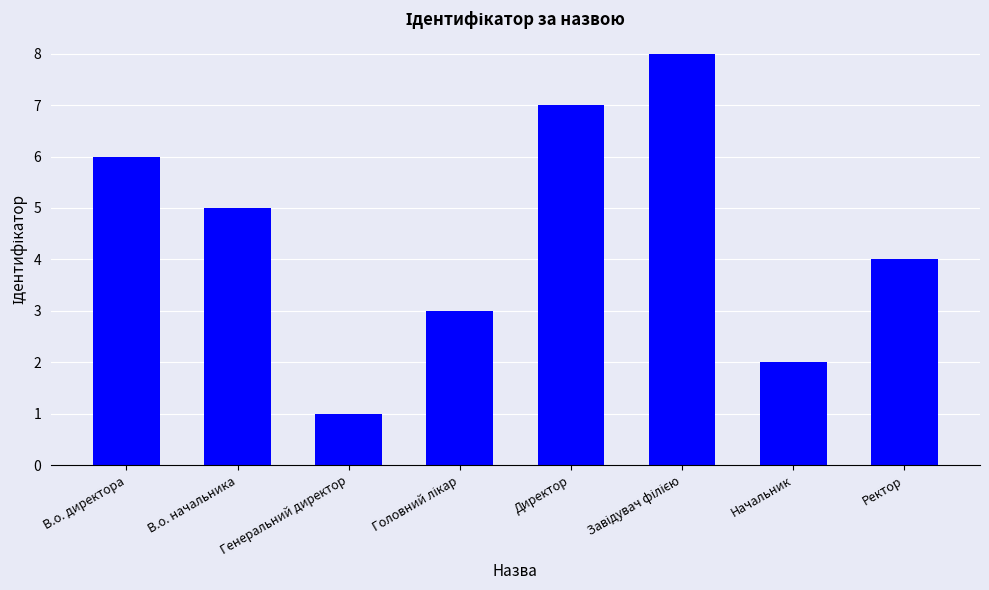

What is the change in value from Генеральний директор to Ректор?

+3